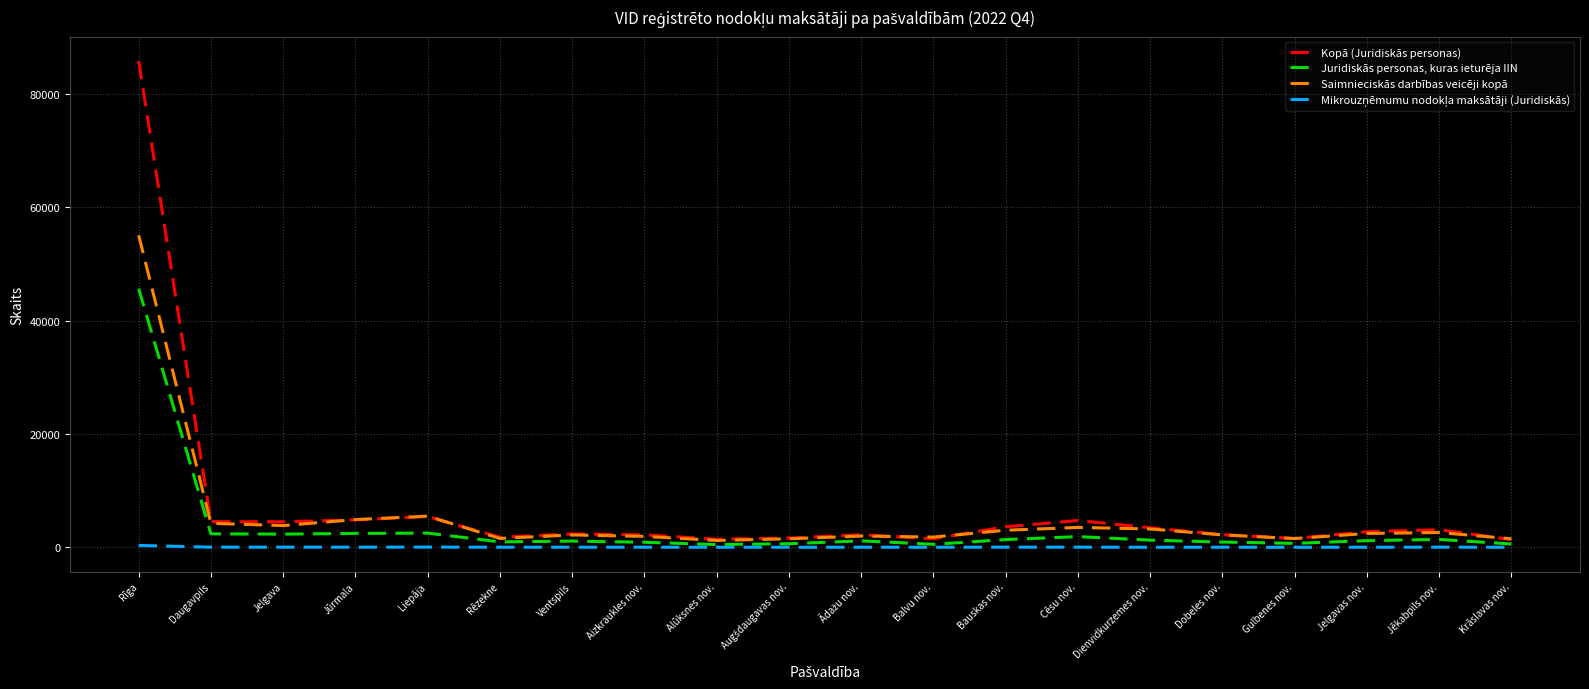

At which category is the sum across all series the highest?

Rīga